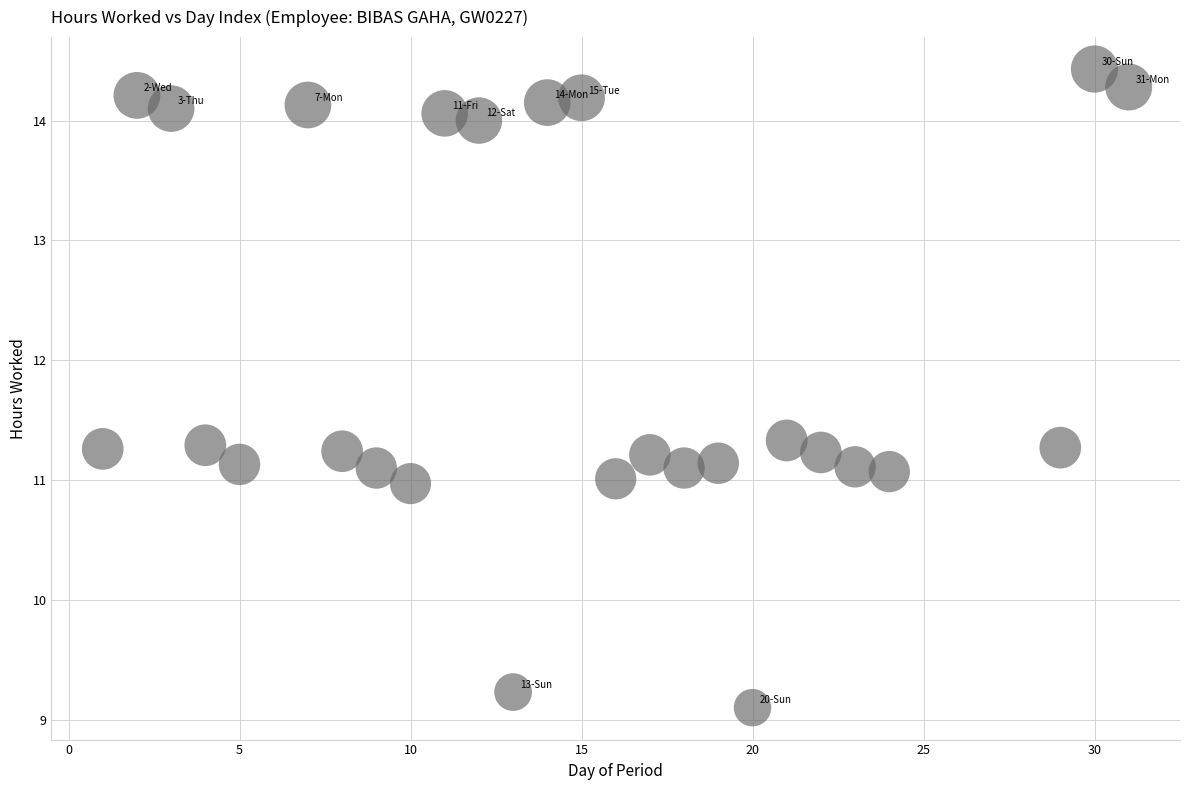

What is the range of Y values (max minus min)?

5.3